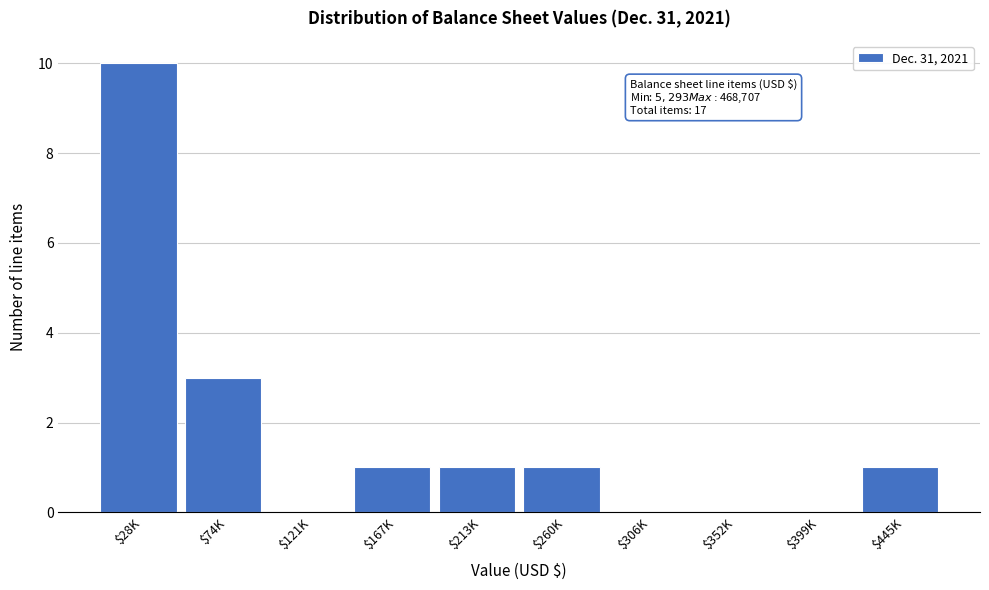

What is the sum of all values?

17